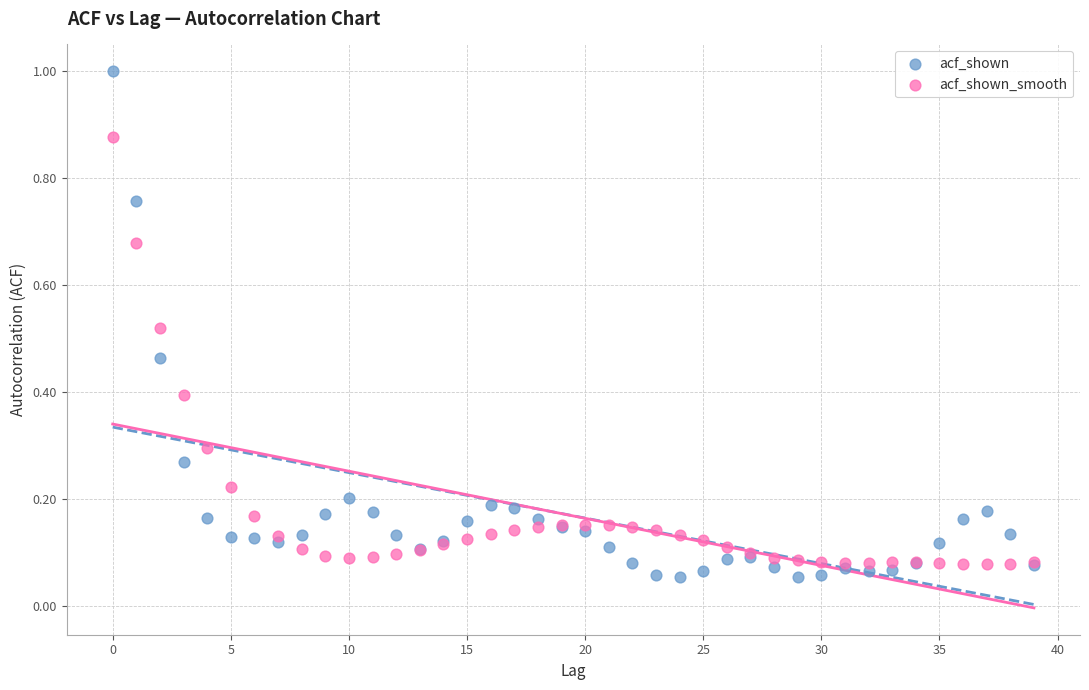

Which series has the widest spread of Y values?

acf_shown